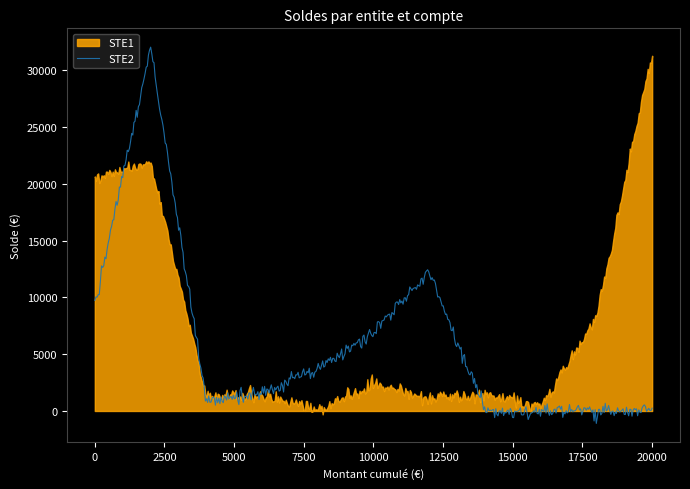

What is the maximum value for STE2?

32018.0